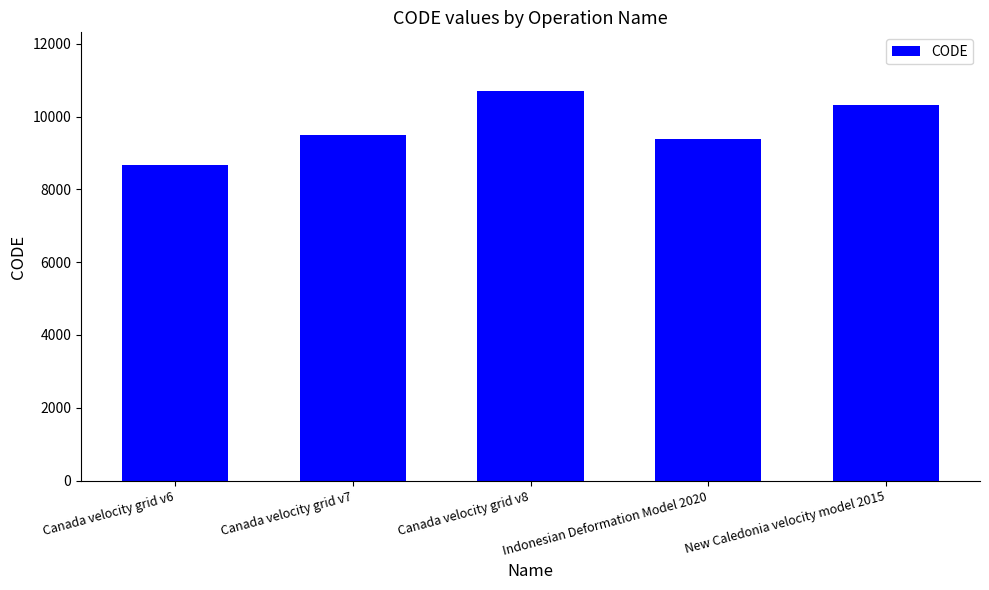

Reading right to left, list all the values displayed in this chart.

New Caledonia velocity model 2015=10323	Indonesian Deformation Model 2020=9375	Canada velocity grid v8=10707	Canada velocity grid v7=9483	Canada velocity grid v6=8676